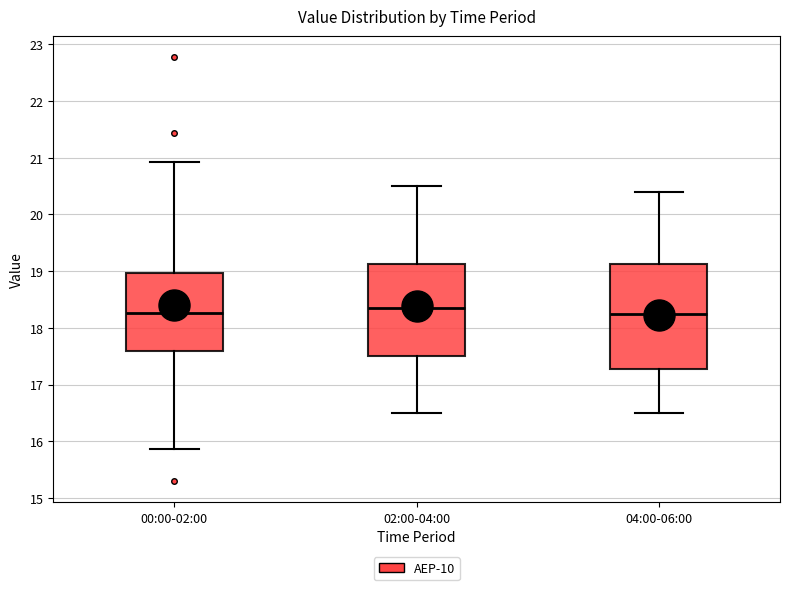

Reading left to right, read every box against the y-axis: the position of its median line, the range the box covers, and the ends of its whiskers. The values are not printed on the chart, so give them approximately, as read against the axis.

00:00-02:00: median 18.3, box 17.6 to 19.0, whiskers 15.9 to 20.9
02:00-04:00: median 18.4, box 17.5 to 19.1, whiskers 16.5 to 20.5
04:00-06:00: median 18.3, box 17.3 to 19.1, whiskers 16.5 to 20.4